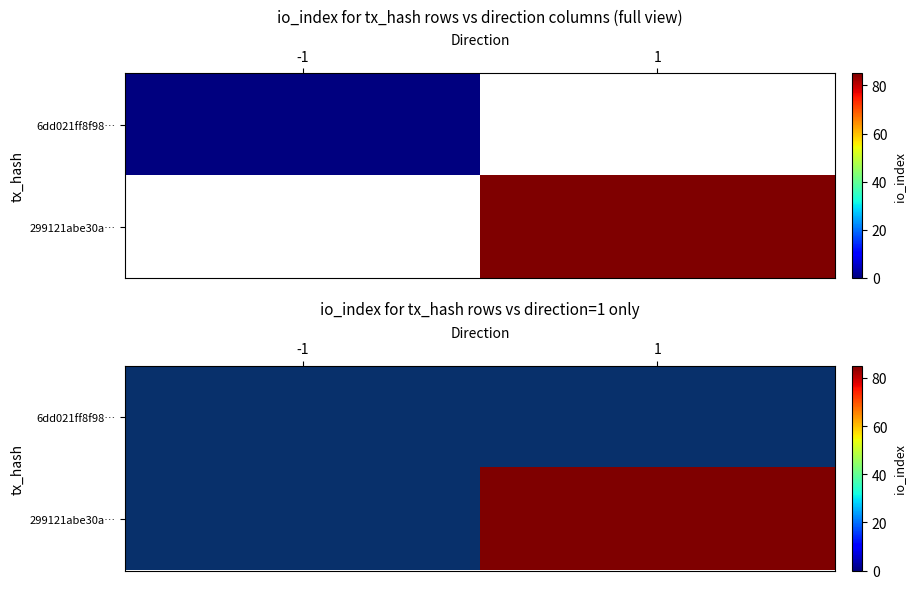

At which label does 299121abe30a… reach its minimum?

-1